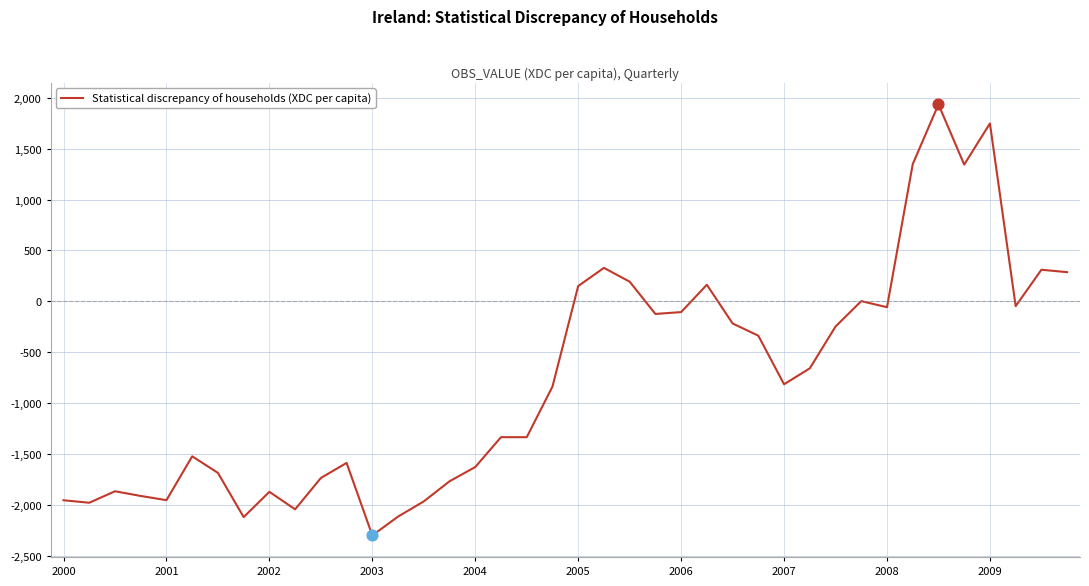

What is the smallest value displayed?

-2300.3